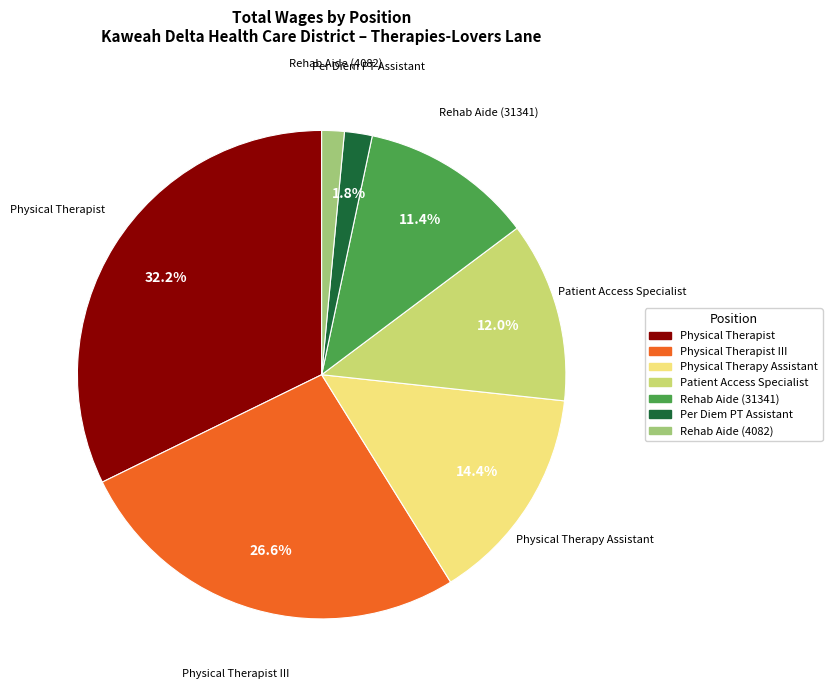

Count the number of slices in the pie.

7